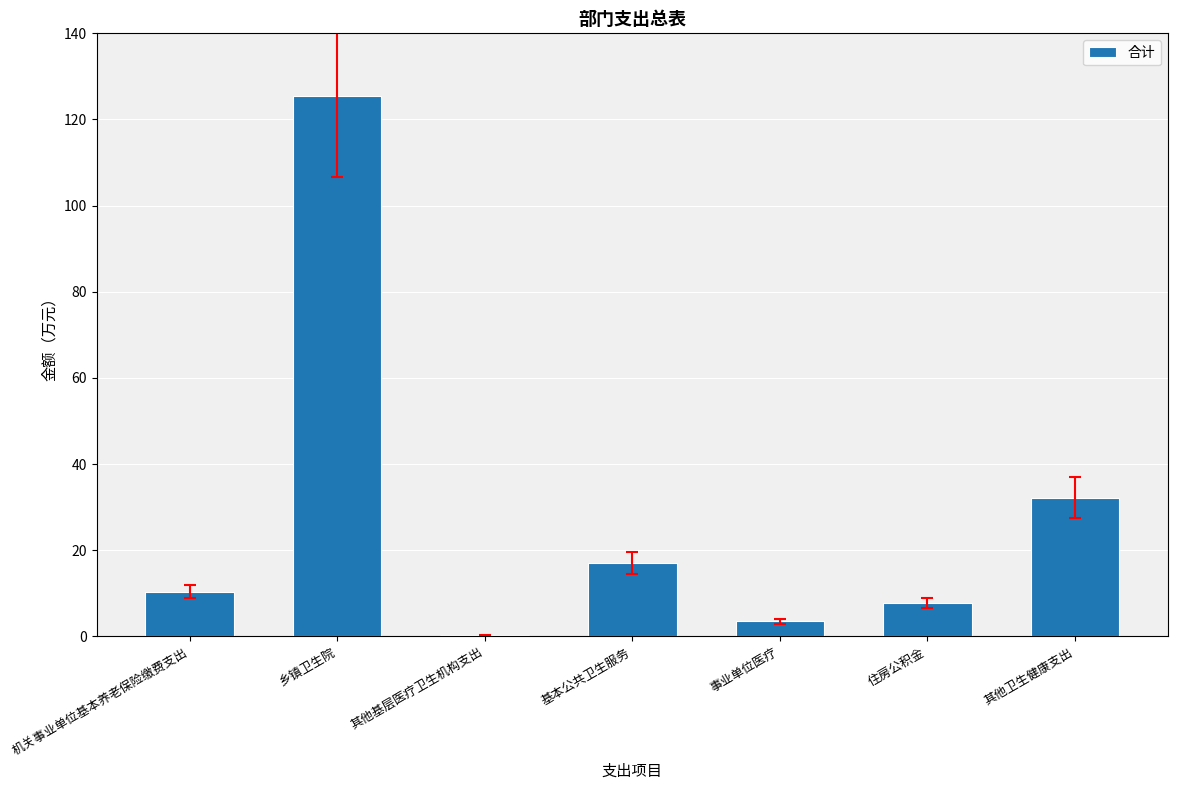

At which label is the value closest to 62?

其他卫生健康支出